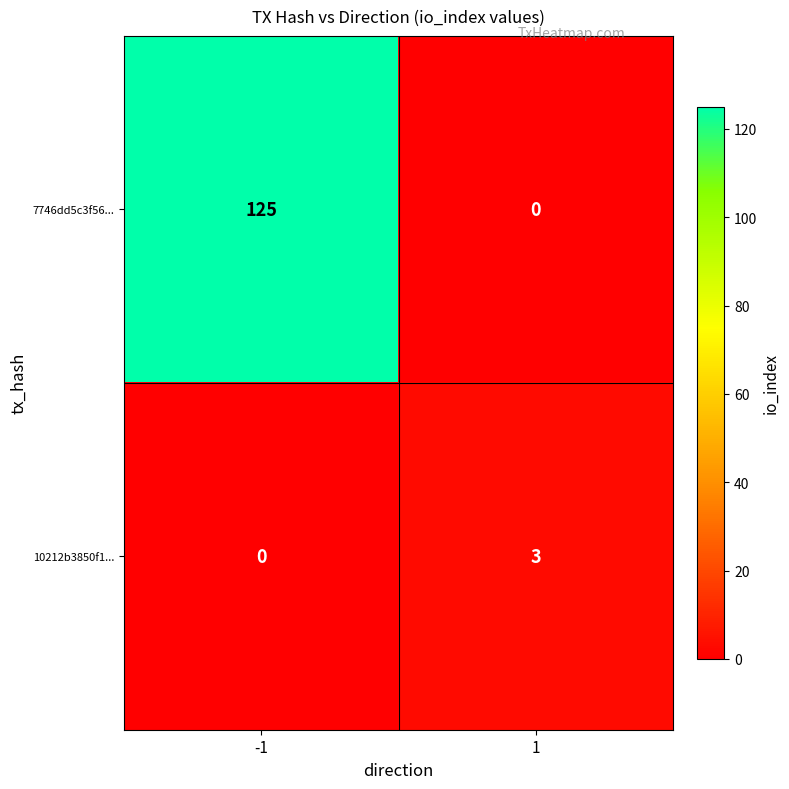

Count the number of categories in the chart.

2